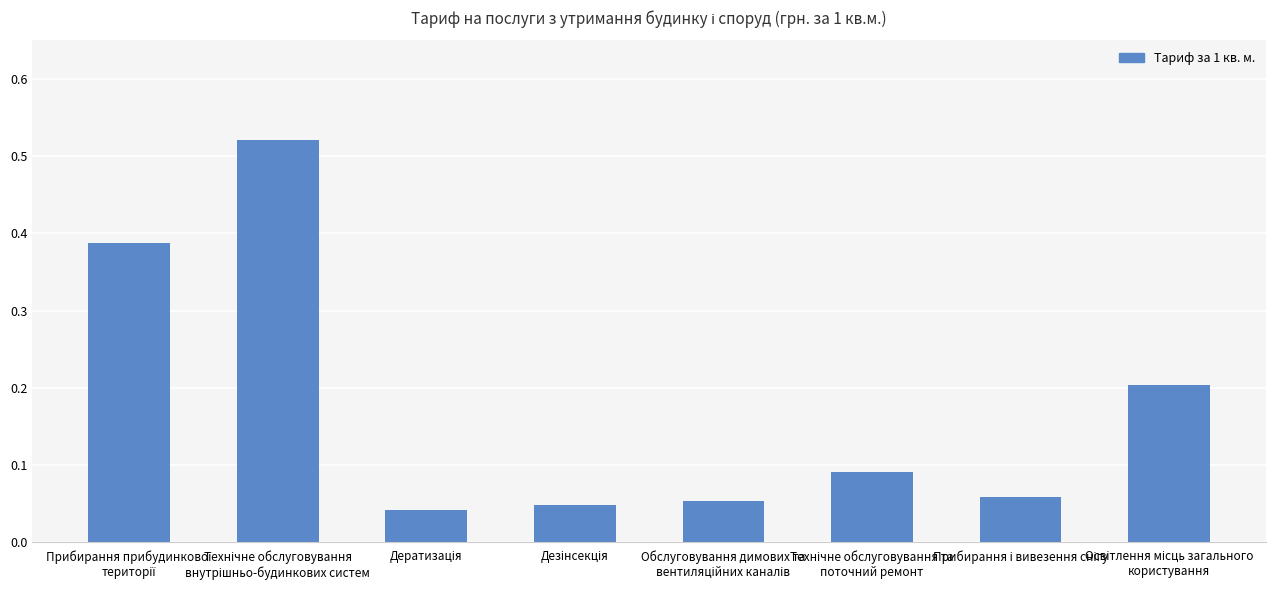

What is the sum of all values?

1.4